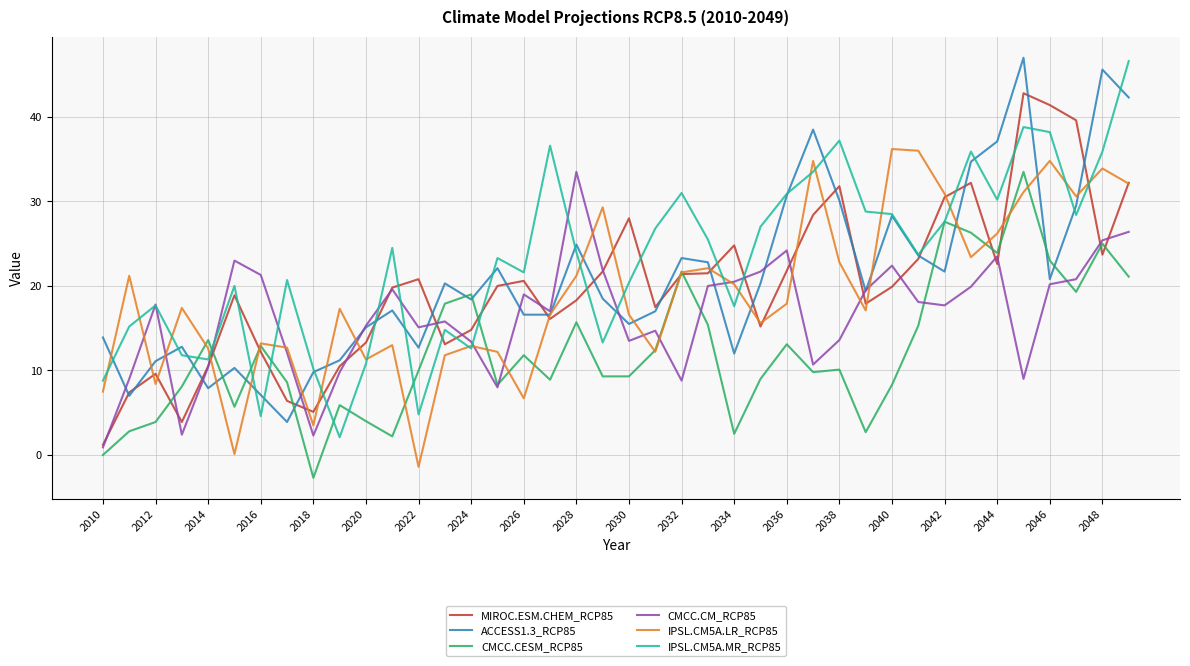

What is the smallest value displayed?

-2.7